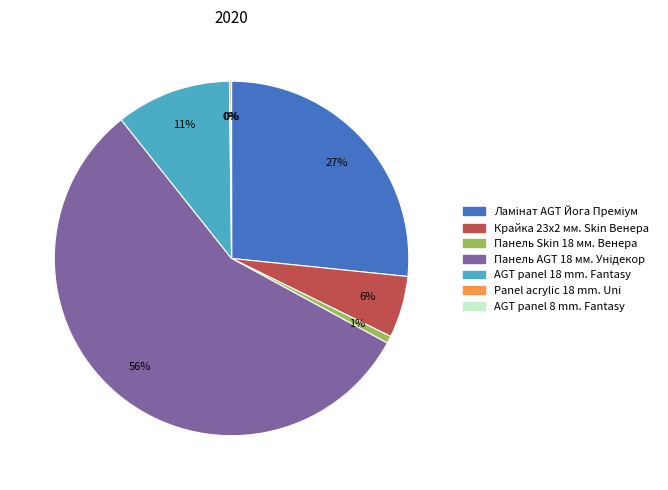

To the nearest percent, what is the average slice percentage?

14%